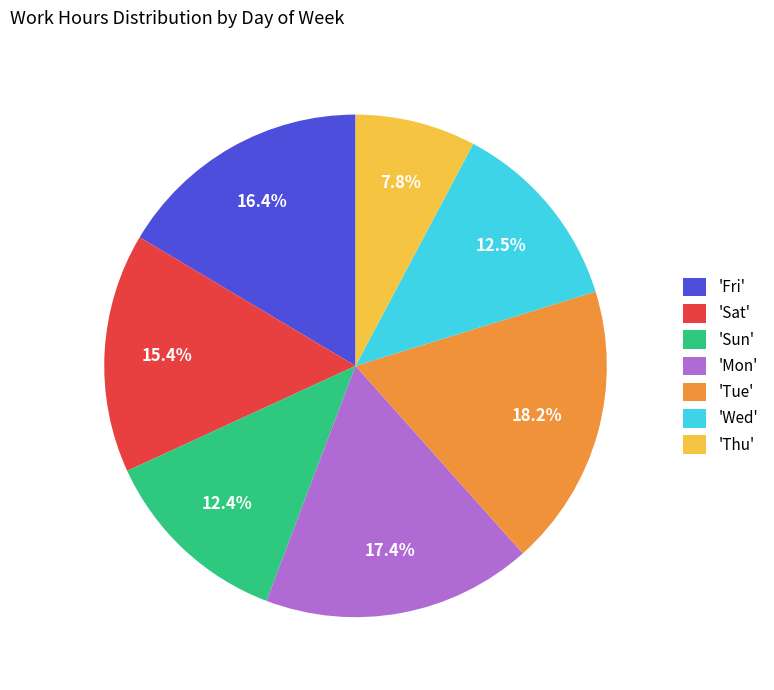

Approximately how many times larger is the value at 'Tue' compared to 'Sun'?

1.5